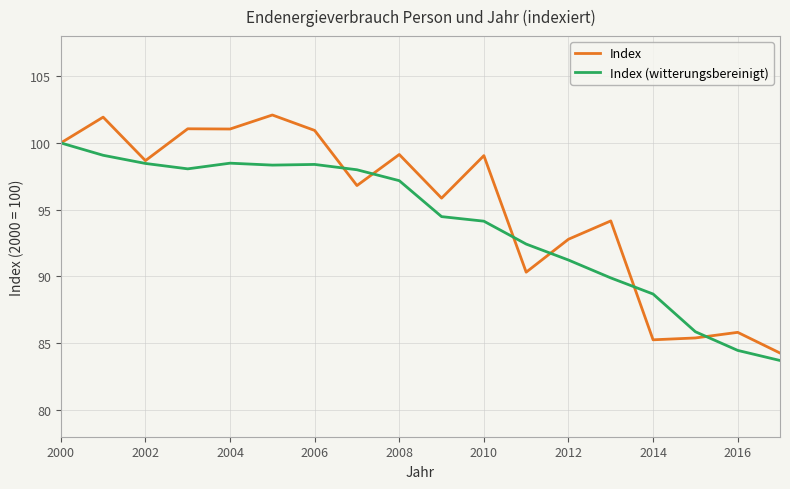

List the series in order of their peak value, lowest first.

Index (witterungsbereinigt), Index